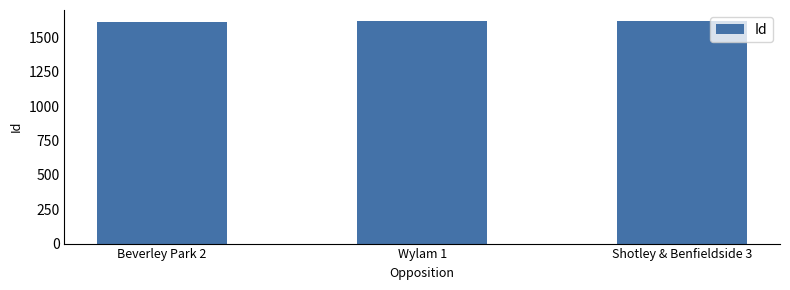

The value at Beverley Park 2 is 1610. True or false?

True